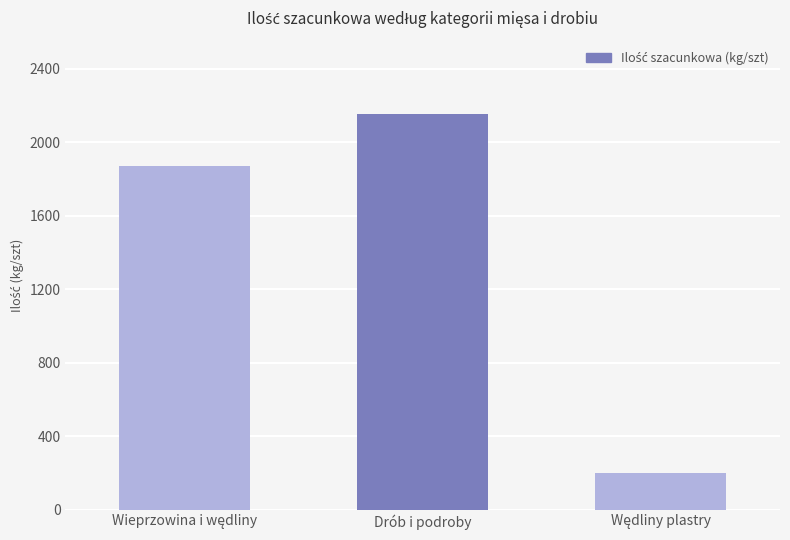

What is the greatest value displayed?

2155